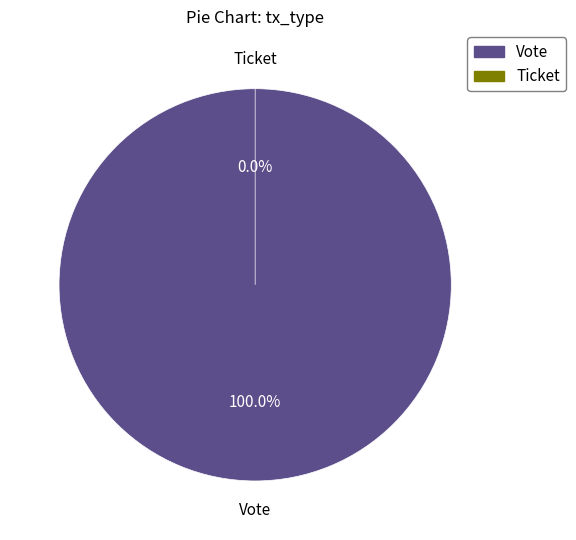

True or false: Vote accounts for 92% of the total.

False